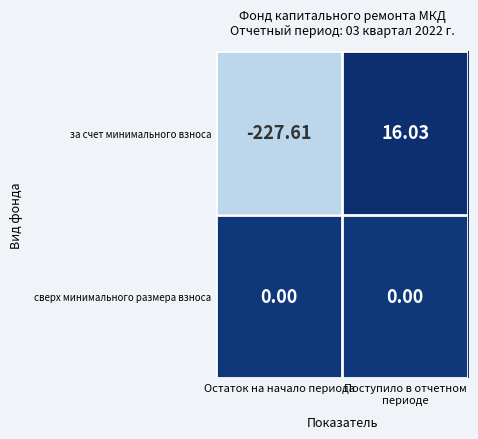

Which series has the largest range (max minus min)?

за счет минимального взноса